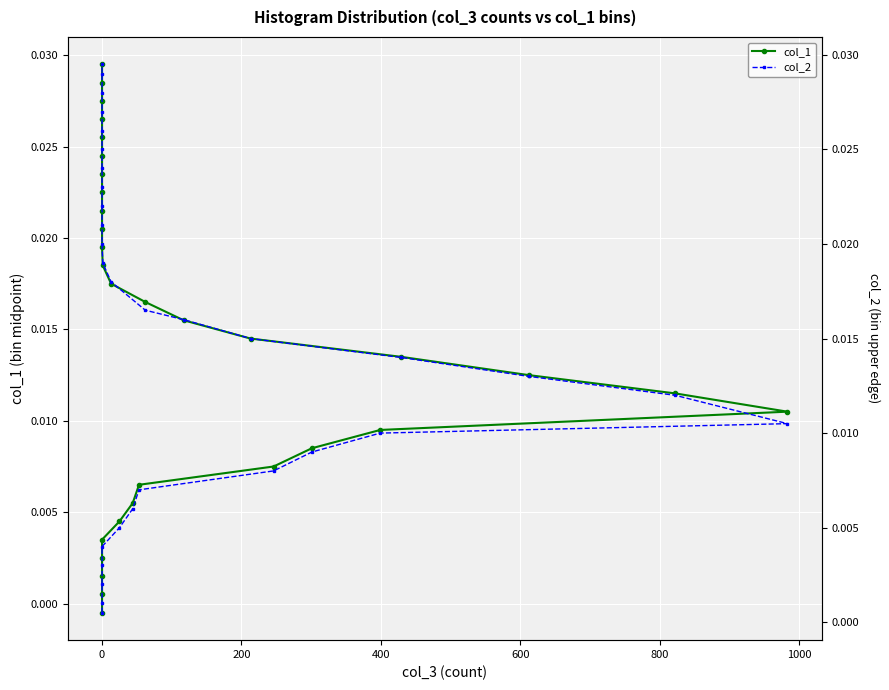

How many data points does each series have?

31